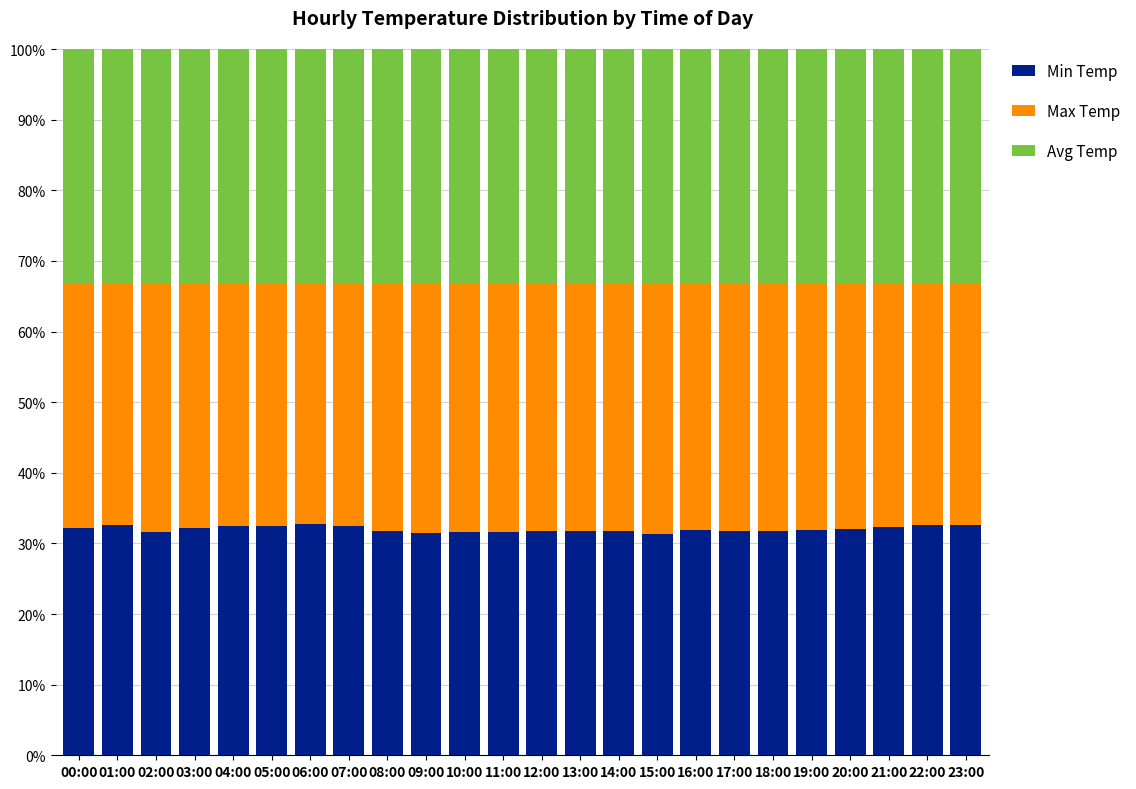

The Min Temp series shows 32.6 at 01:00. True or false?

True